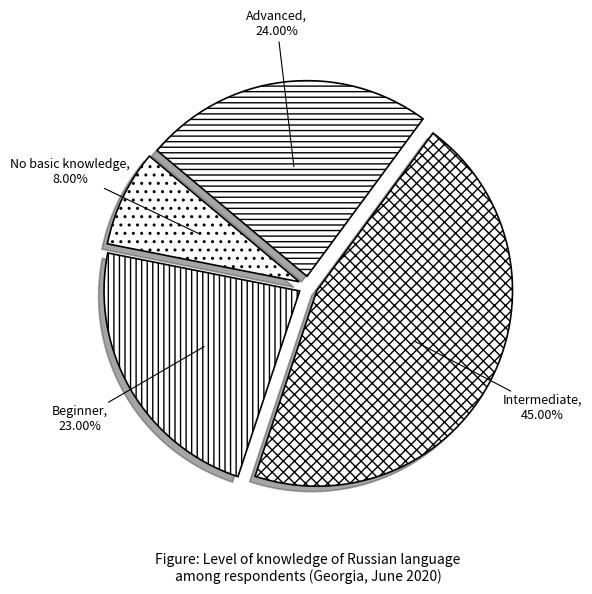

Does any single category account for the majority?

No